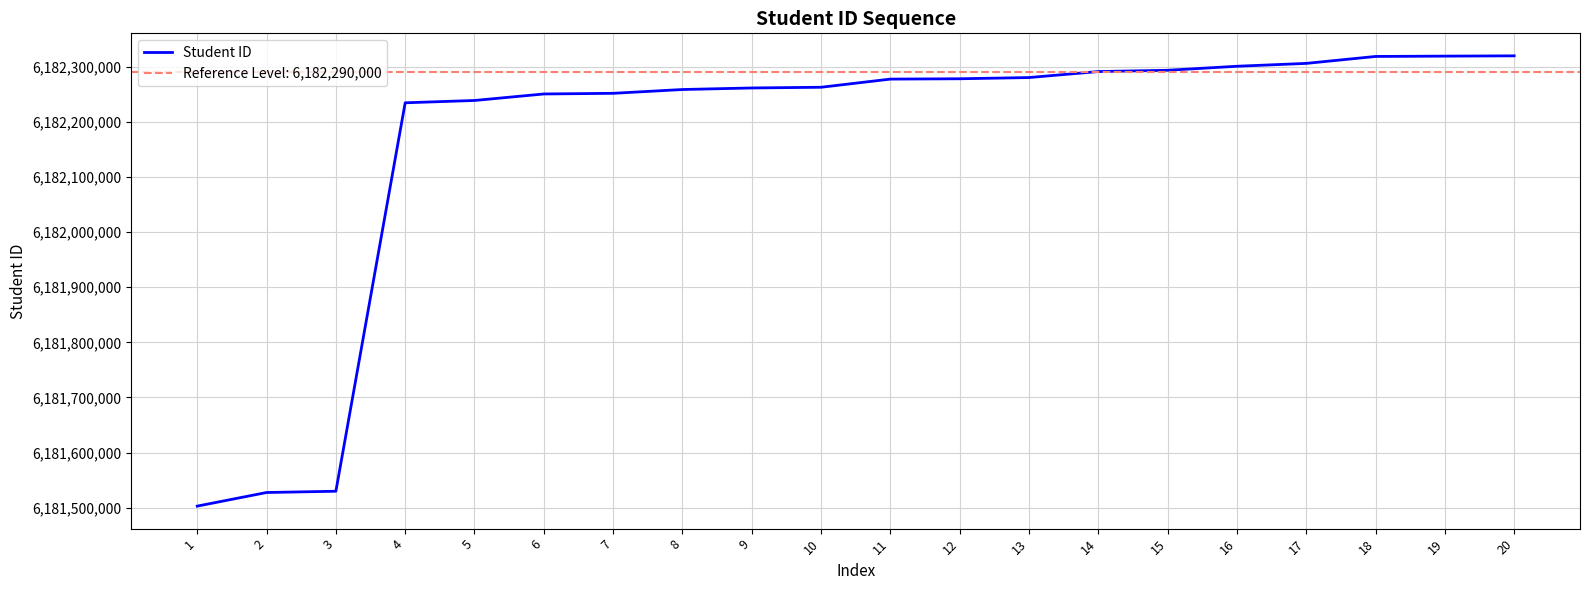

What is the ratio of the value at 4 to the value at 17?

1.0